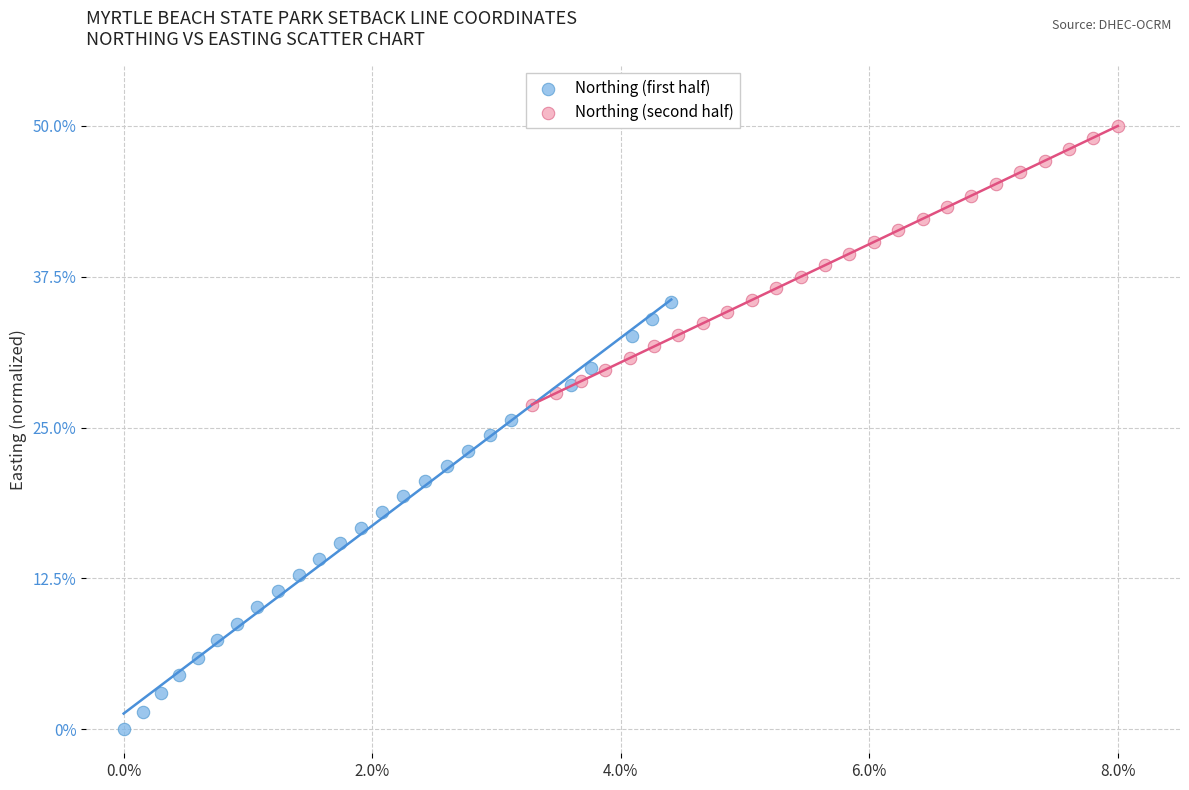

What are all the series names shown in the legend?

Northing (first half), Northing (second half)